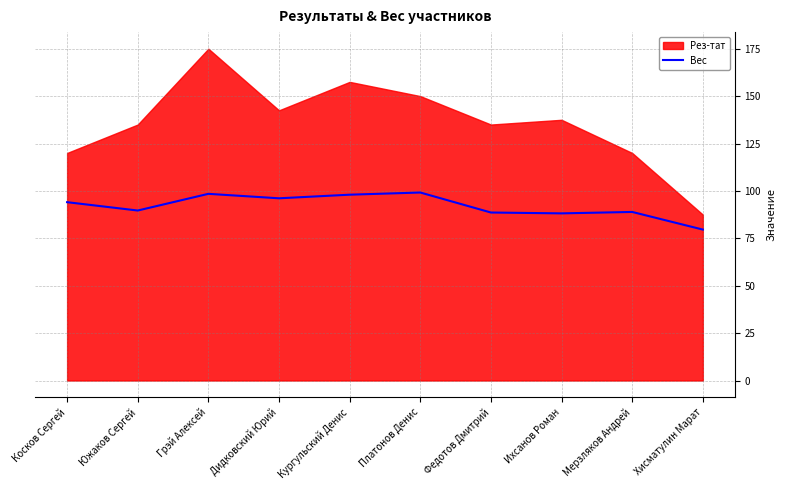

How many lines are shown in the chart?

1